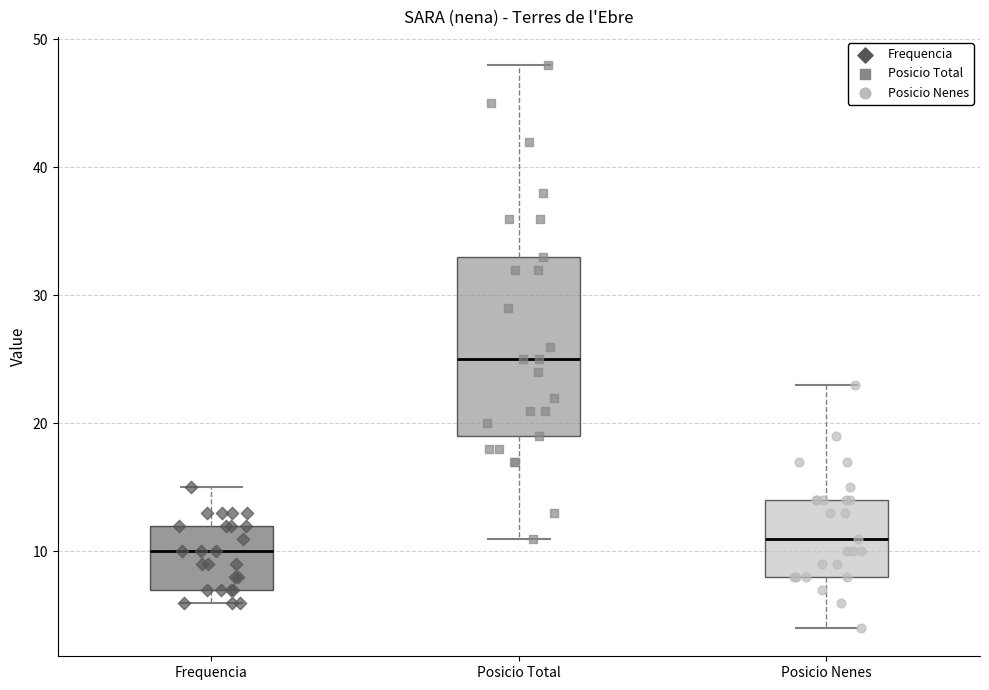

Which box has the highest median line?

Posicio Total